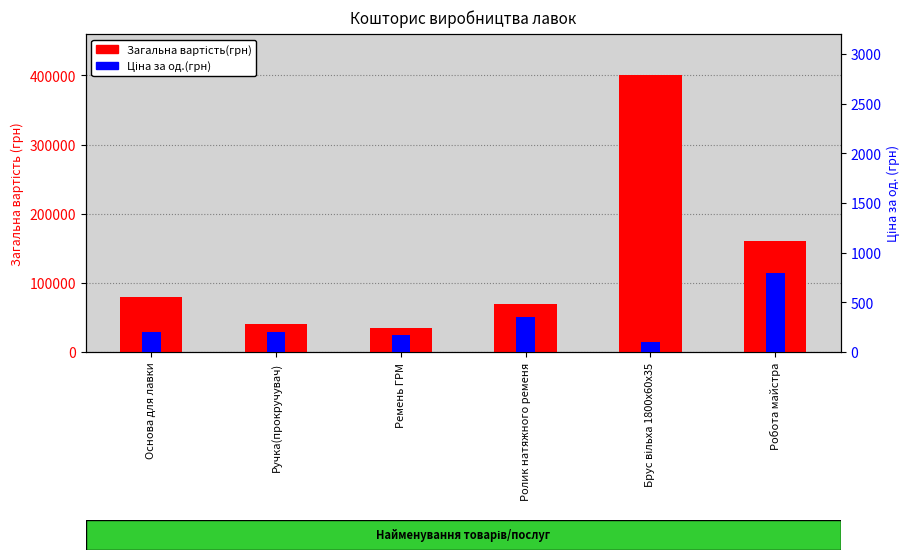

Reading left to right, what are all the values shown in this chart?

Загальна вартість(грн): 80000	40000	34000	70000	400000	160000
Ціна за од.(грн): 200	200	170	350	100	800